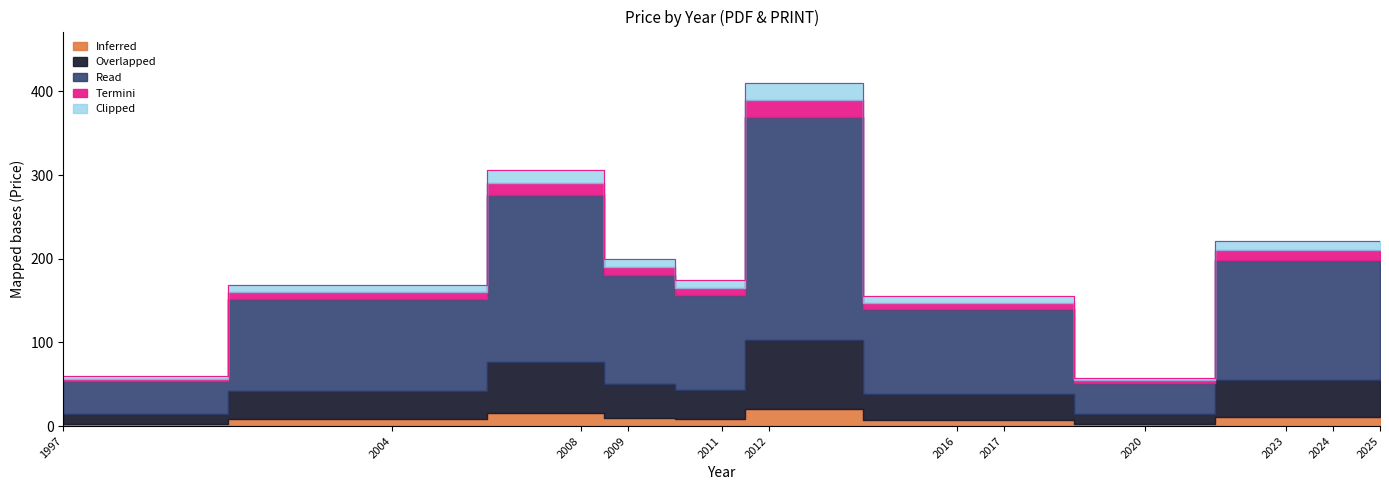

How many interior local valleys does the Price (PDF) series have?

2